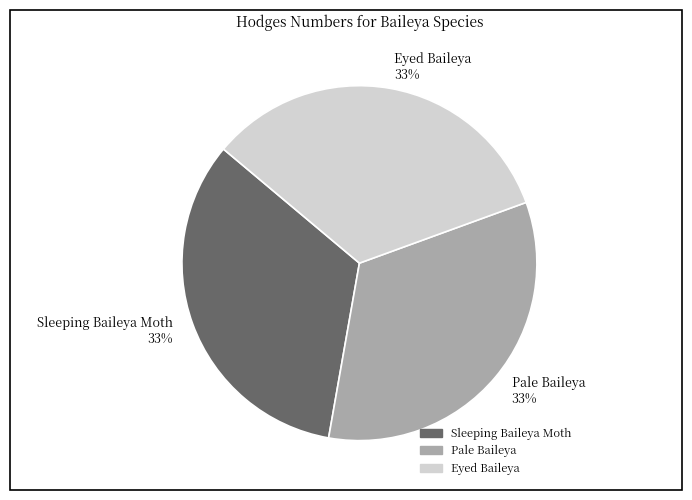

Count the number of slices in the pie.

3